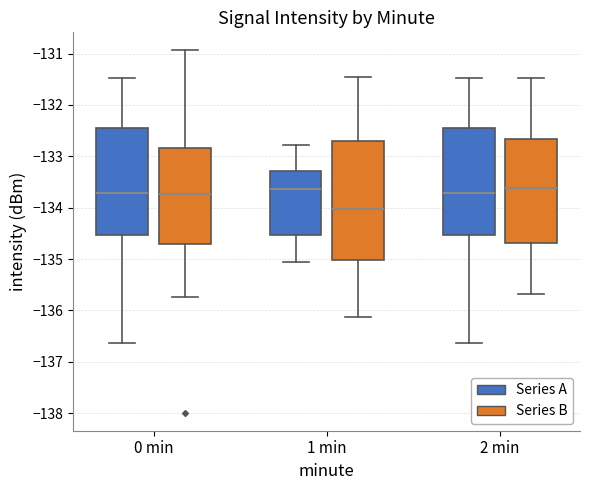

Reading left to right, transcribe this box plot: for each box, give where its median line is, the range the box spans, and where its two whiskers end, as read against the y-axis. The values are not printed on the chart, so give them approximately, as read against the axis.

0 min (Series A): median -133.7, box -134.5 to -132.4, whiskers -136.6 to -131.5
0 min (Series B): median -133.7, box -134.7 to -132.8, whiskers -135.7 to -130.9
1 min (Series A): median -133.6, box -134.5 to -133.3, whiskers -135.1 to -132.8
1 min (Series B): median -134.0, box -135.0 to -132.7, whiskers -136.1 to -131.5
2 min (Series A): median -133.7, box -134.5 to -132.4, whiskers -136.6 to -131.5
2 min (Series B): median -133.6, box -134.7 to -132.7, whiskers -135.7 to -131.5